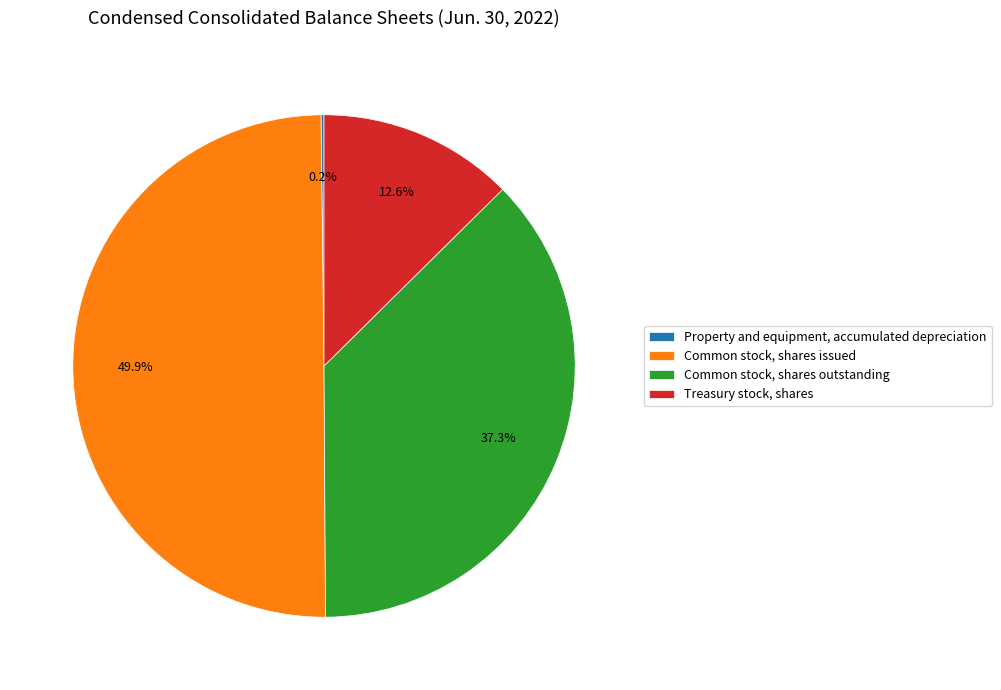

To the nearest percent, what percentage of the pie is Treasury stock, shares?

13%